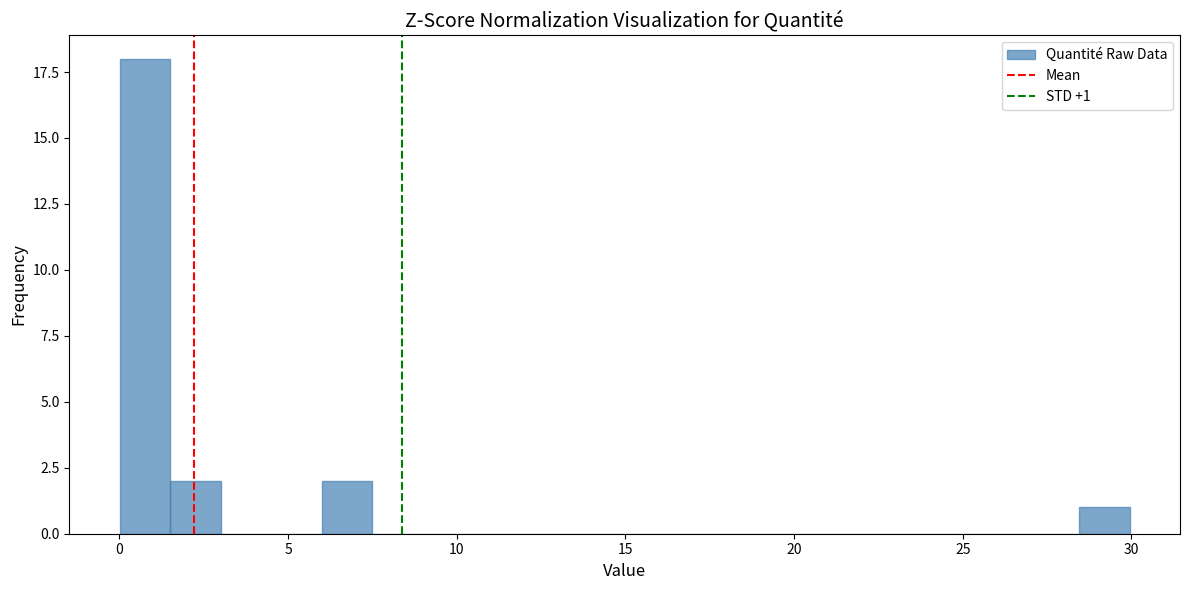

Around what value on the x-axis is the tallest bar? Give the approximate position of its centre, as read against the axis.

1.0